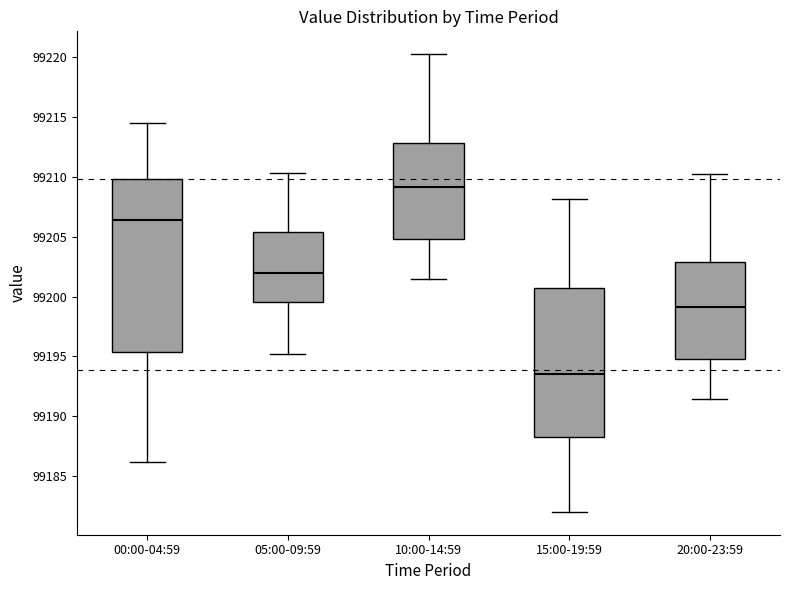

Reading left to right, read every box against the y-axis: the position of its median line, the range the box covers, and the ends of its whiskers. The values are not printed on the chart, so give them approximately, as read against the axis.

00:00-04:59: median 99206.5, box 99195.5 to 99210.0, whiskers 99186.0 to 99214.5
05:00-09:59: median 99202.0, box 99199.5 to 99205.5, whiskers 99195.0 to 99210.5
10:00-14:59: median 99209.0, box 99205.0 to 99213.0, whiskers 99201.5 to 99220.0
15:00-19:59: median 99193.5, box 99188.5 to 99200.5, whiskers 99182.0 to 99208.0
20:00-23:59: median 99199.0, box 99195.0 to 99203.0, whiskers 99191.5 to 99210.0